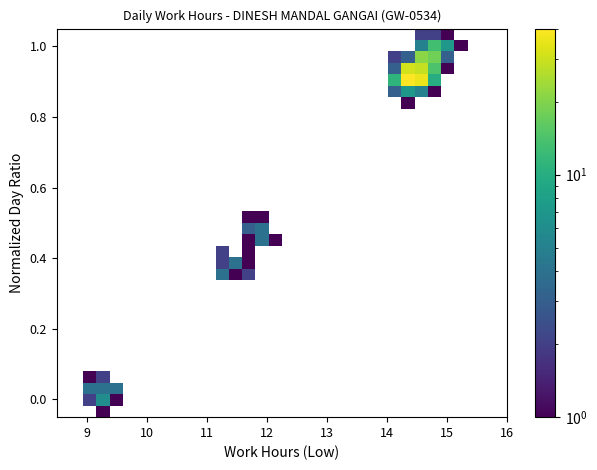

How many series are shown in this chart?

34